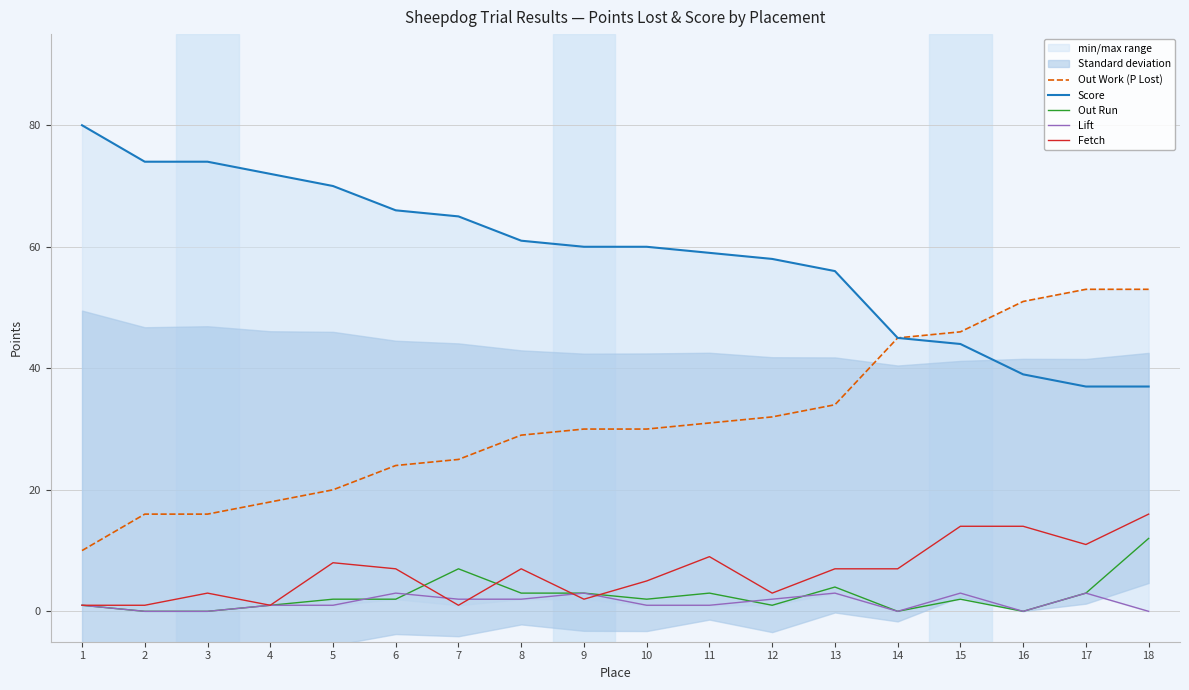

Between 7 and 15, which series saw the biggest shift?

Out Work (P Lost)